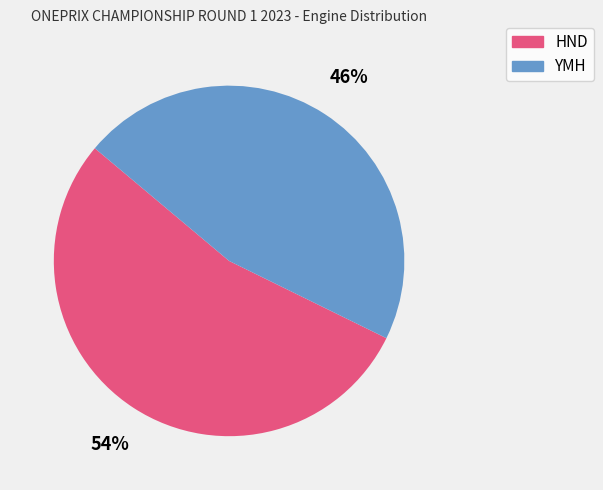

Approximately how many times larger is the value at YMH compared to HND?

0.9